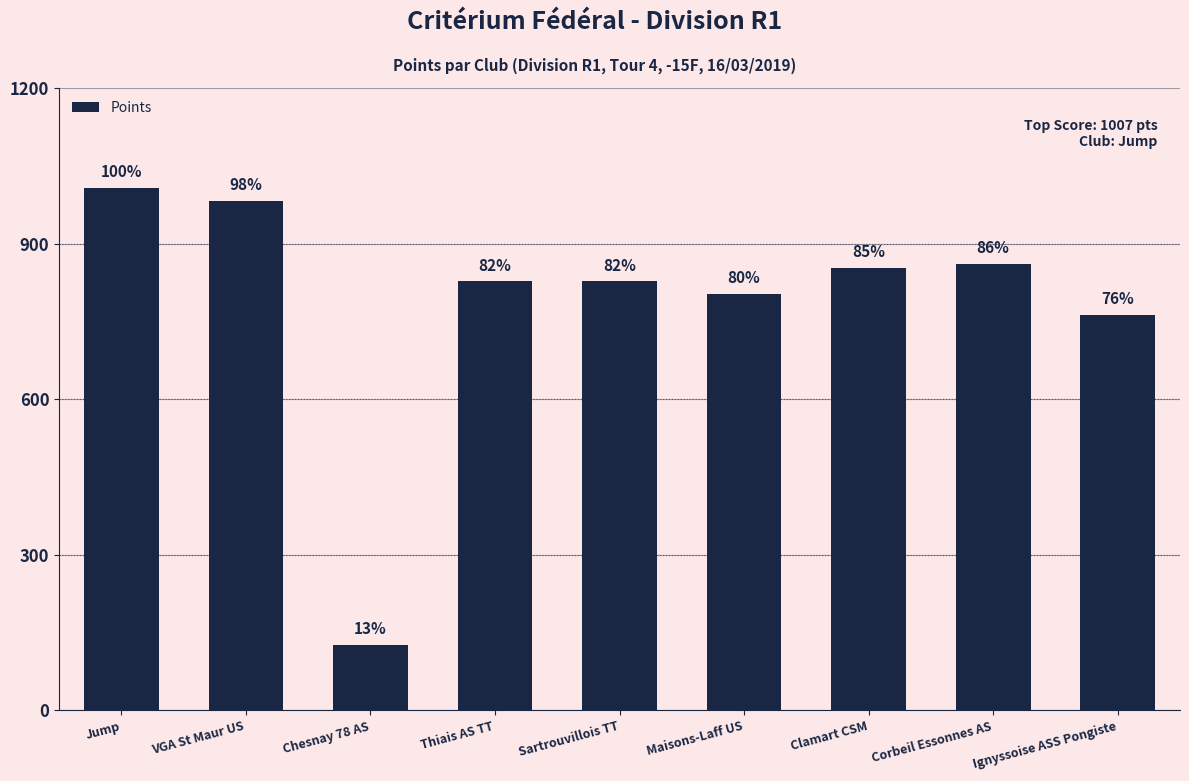

What is the ratio of the value at Thiais AS TT to the value at Ignyssoise ASS Pongiste?

1.1